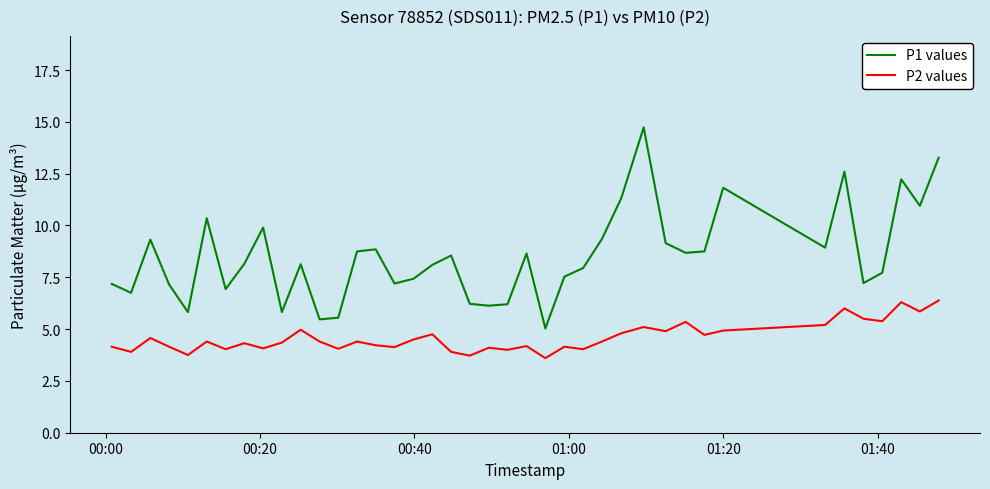

How many lines are shown in the chart?

2